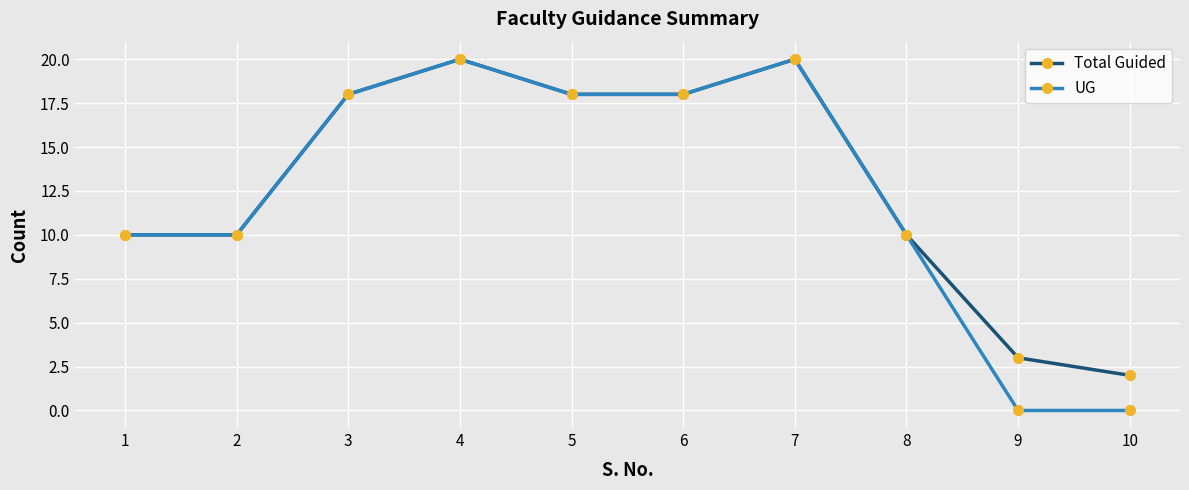

Which series has the largest range (max minus min)?

UG